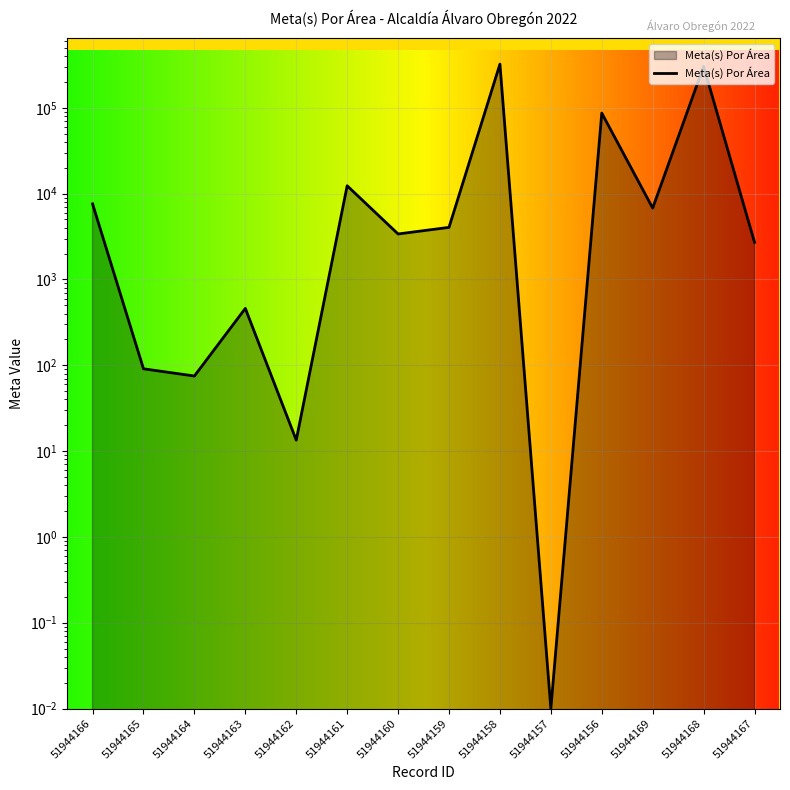

What is the change in value from 51944161 to 51944168?

+292277.2